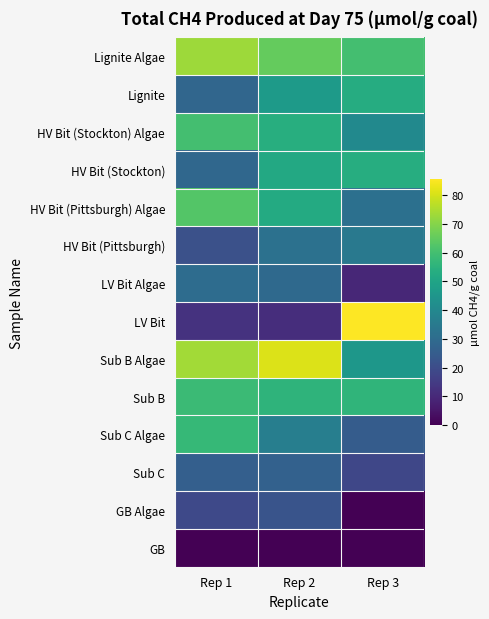

At how many categories does at least one series exceed 47?

3